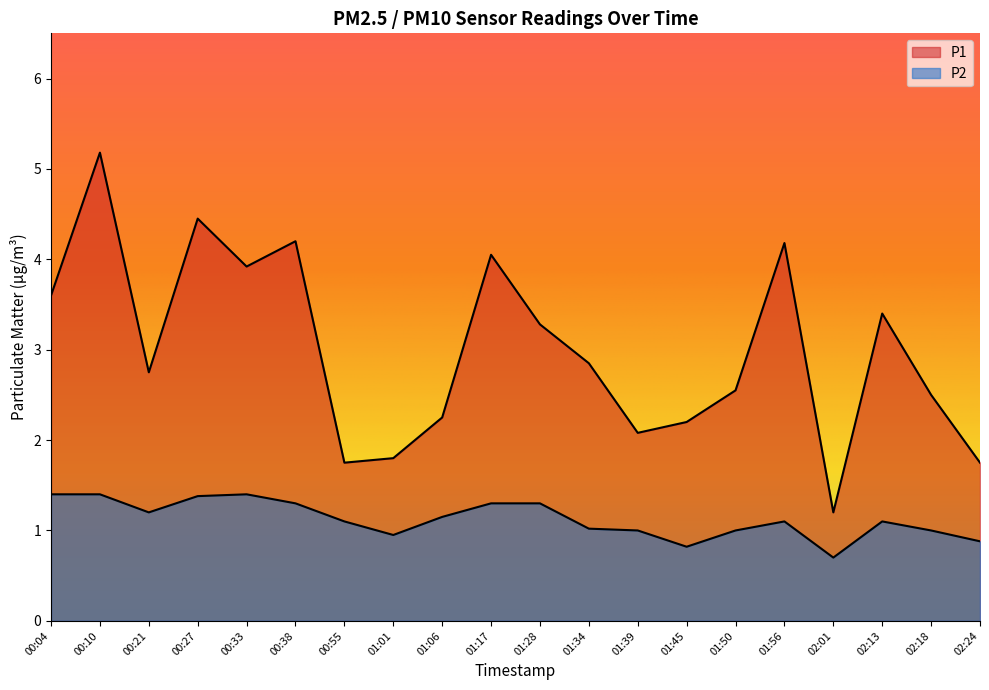

What is the label of the 17th point from the left?

02:01